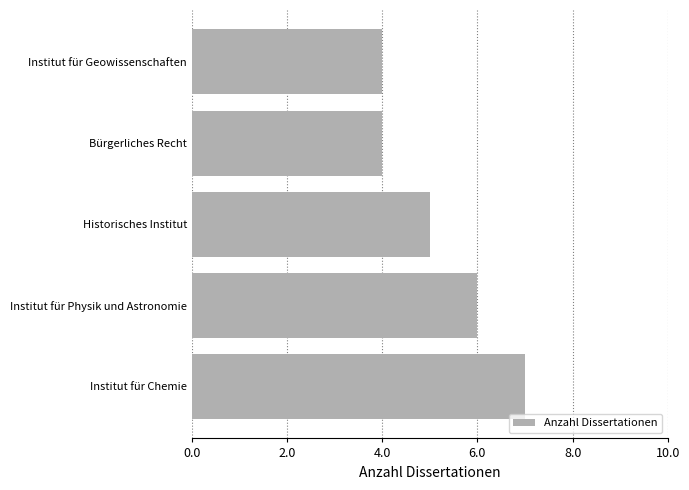

What is the difference between the maximum and second lowest values?

3